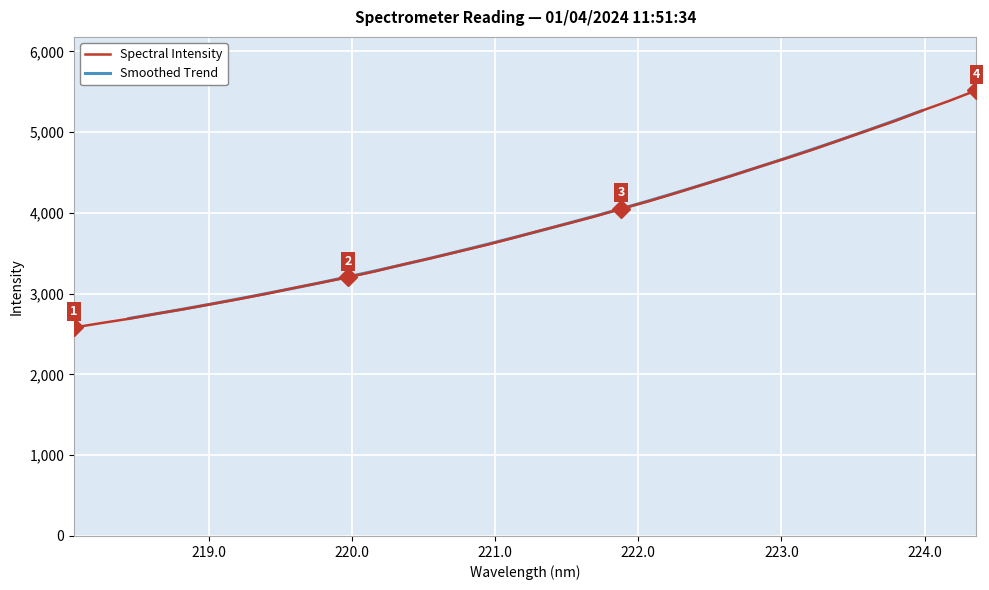

What is the approximate value at 221.4993?

3864.9